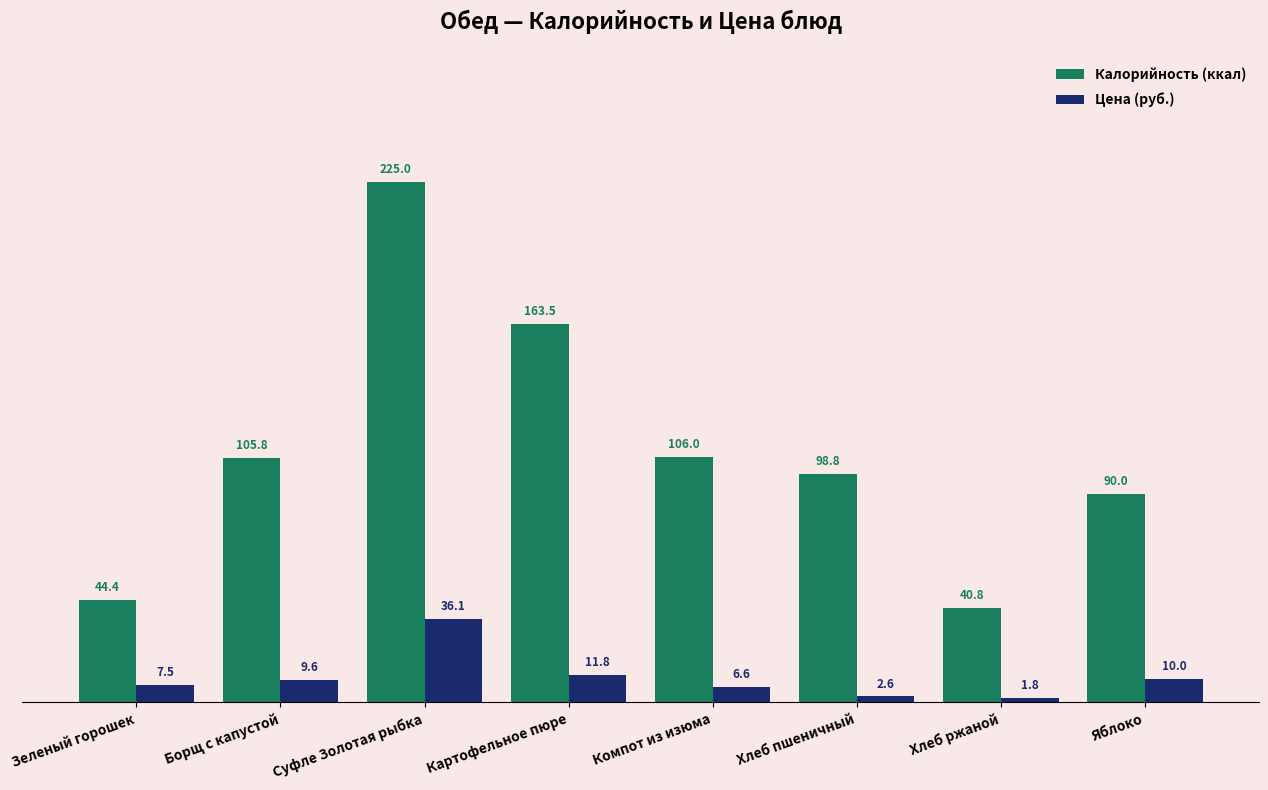

What is the highest value of the Калорийность (ккал) series?

225.0